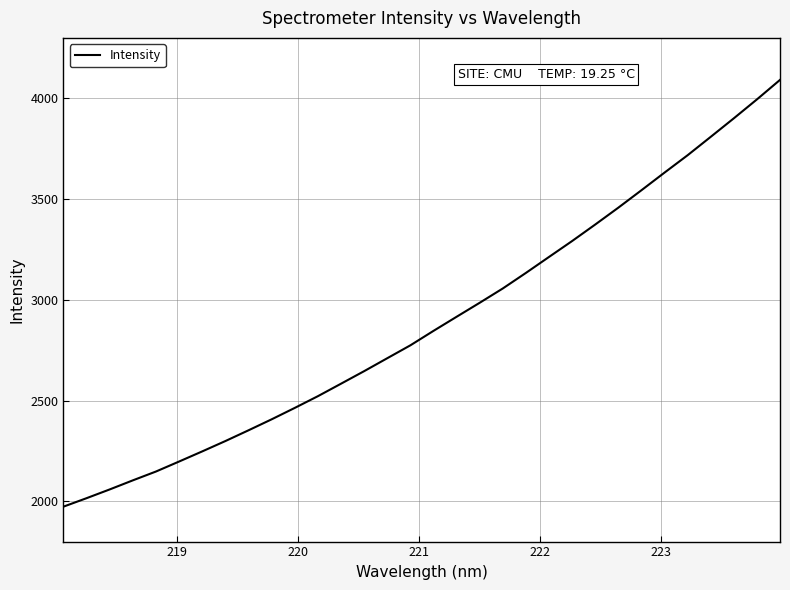

Reading left to right, transcribe all the data shown in this chart.

1973.3	2015.4	2058.8	2103.9	2147.8	2197.4	2247.6	2299.0	2352.4	2406.8	2463.5	2521.7	2583.6	2645.9	2710.1	2774.1	2845.9	2915.8	2985.4	3056.4	3133.6	3212.9	3291.9	3373.7	3457.4	3543.9	3631.5	3717.7	3808.9	3900.8	3994.7	4091.5